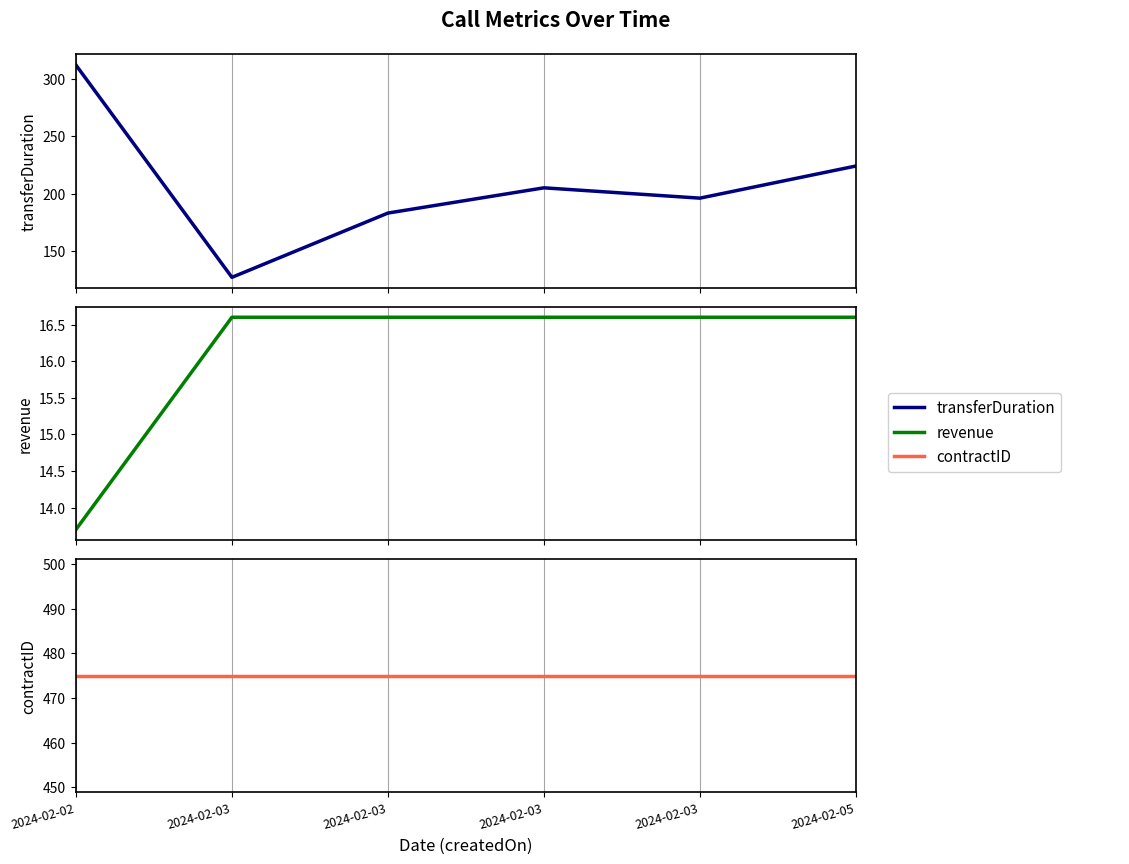

Is it true that transferDuration equals 205.0 at 2024-02-03?

True